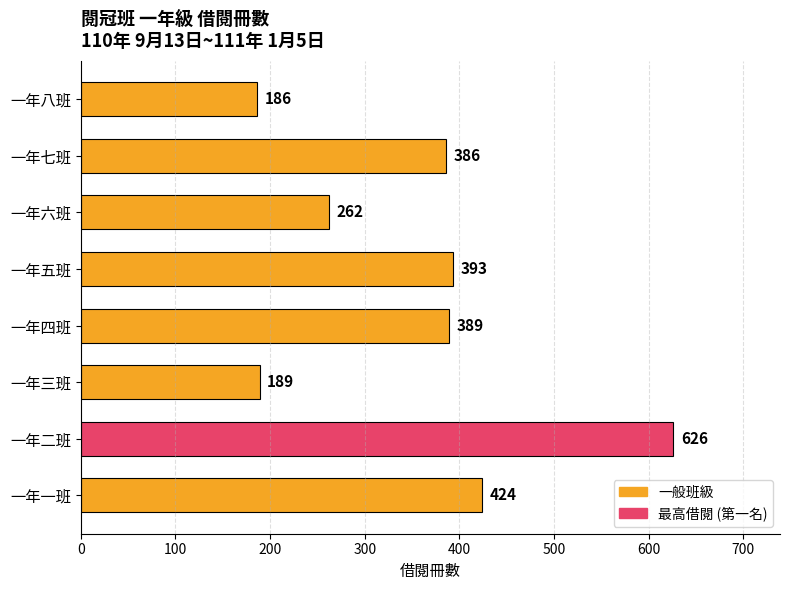

At which label is the value closest to 406?

一年五班